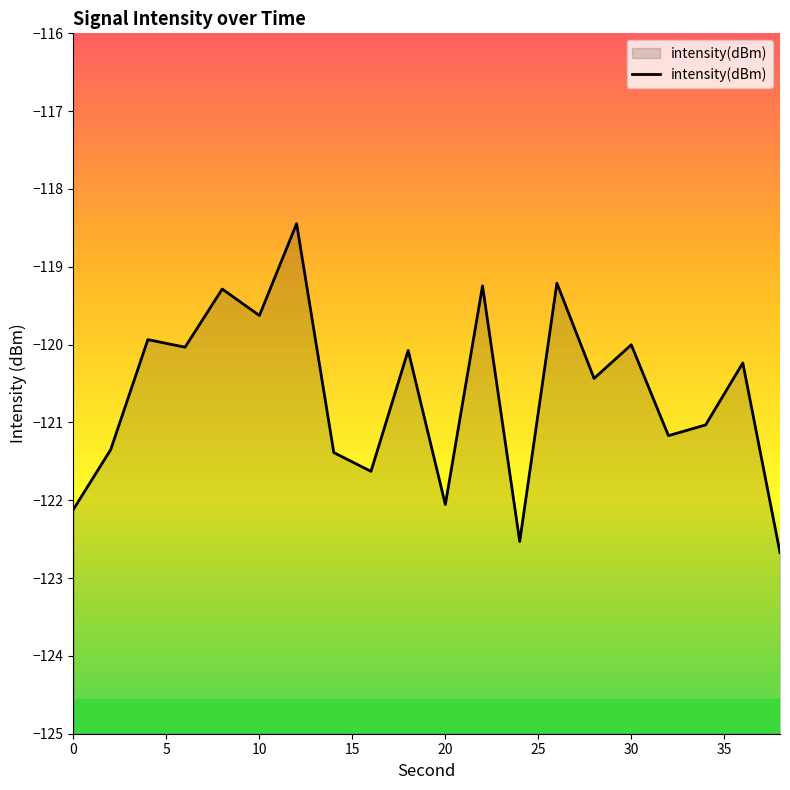

The chart shows a value of -122.1 at 0. True or false?

True